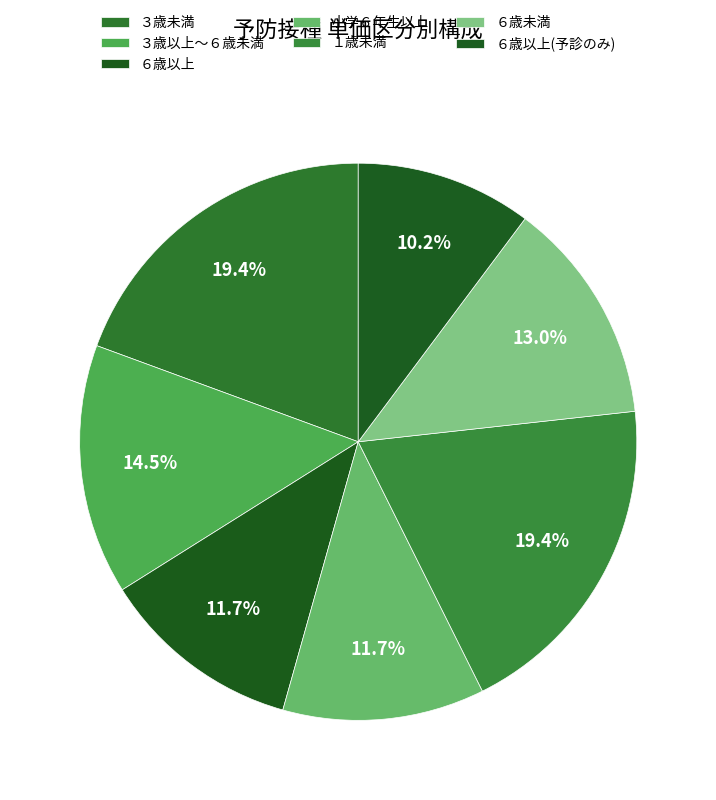

To the nearest percent, what is the difference between the ６歳未満 and ６歳以上 slice percentages?

1%